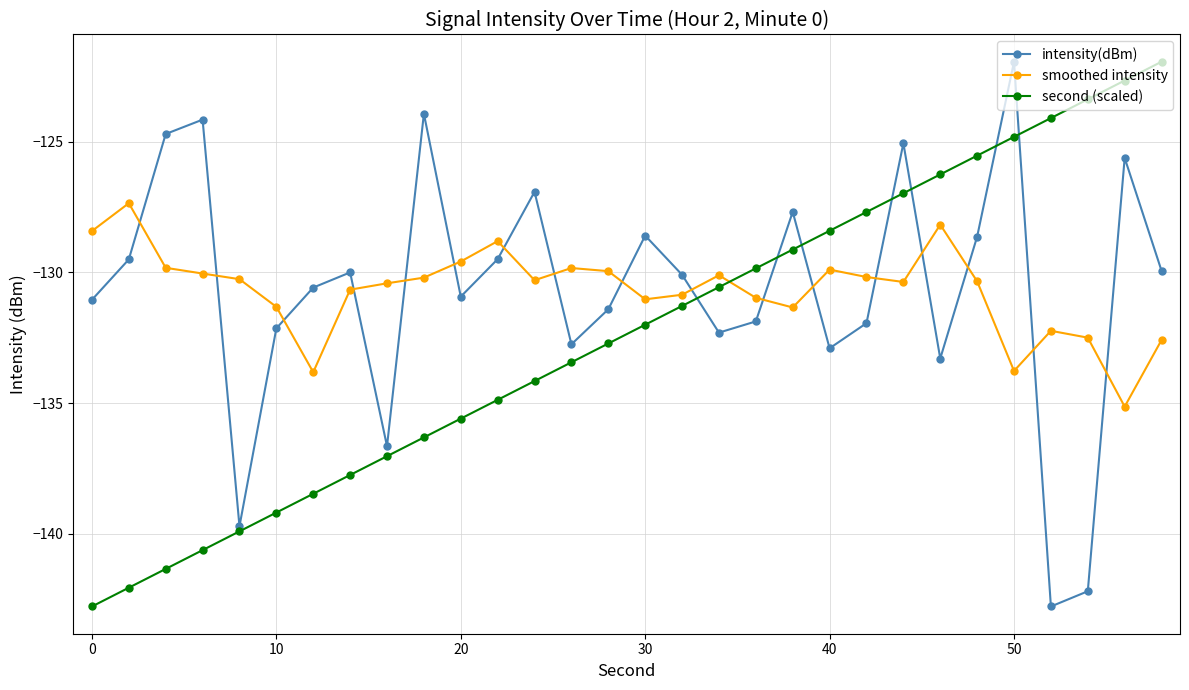

True or false: second (scaled) has more than 1 interior local peaks.

False